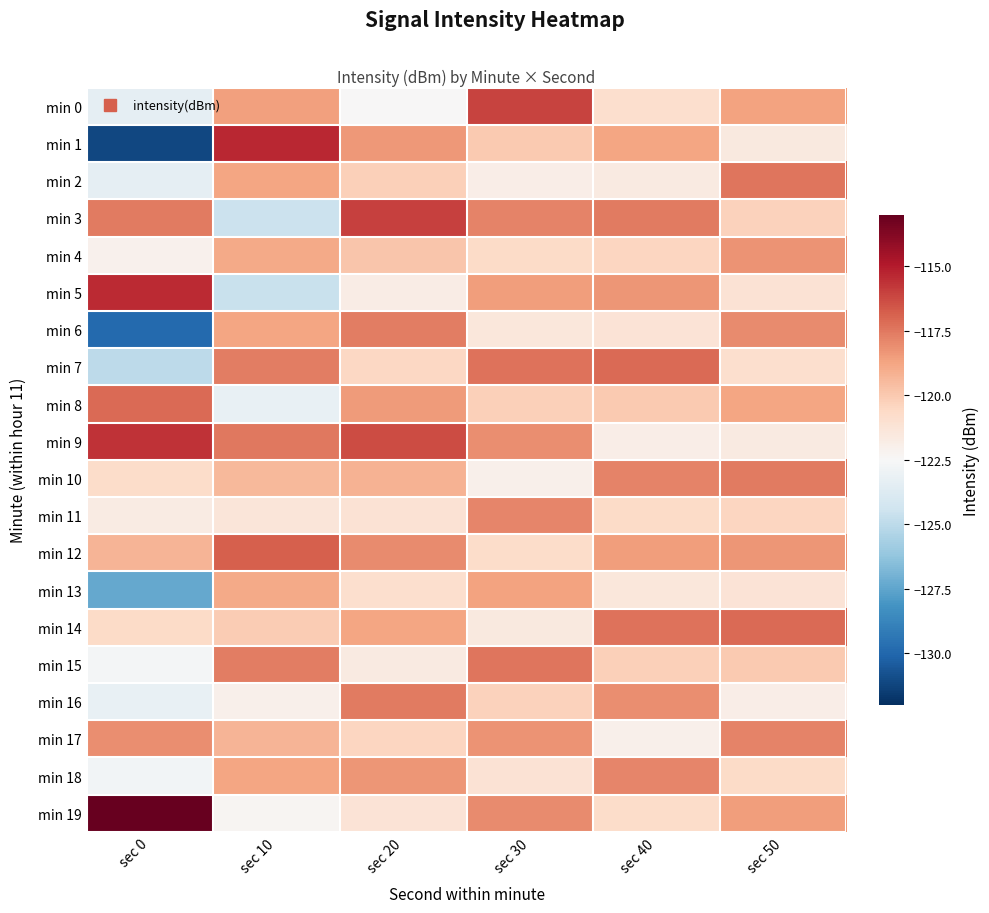

Reading left to right, list all the values displayed in this chart.

min 0: sec 0=-123.3	sec 10=-118.6	sec 20=-122.5	sec 30=-116.1	sec 40=-120.9	sec 50=-118.7
min 1: sec 0=-131.1	sec 10=-115.3	sec 20=-118.3	sec 30=-120.0	sec 40=-118.8	sec 50=-121.5
min 2: sec 0=-123.3	sec 10=-118.7	sec 20=-120.2	sec 30=-121.9	sec 40=-121.7	sec 50=-117.4
min 3: sec 0=-117.5	sec 10=-124.5	sec 20=-116.0	sec 30=-117.8	sec 40=-117.5	sec 50=-120.3
min 4: sec 0=-122.1	sec 10=-118.9	sec 20=-119.9	sec 30=-120.7	sec 40=-120.4	sec 50=-118.2
min 5: sec 0=-115.4	sec 10=-124.6	sec 20=-121.8	sec 30=-118.5	sec 40=-118.3	sec 50=-121.1
min 6: sec 0=-129.9	sec 10=-118.8	sec 20=-117.7	sec 30=-121.4	sec 40=-121.2	sec 50=-118.0
min 7: sec 0=-125.0	sec 10=-117.6	sec 20=-120.5	sec 30=-117.3	sec 40=-117.1	sec 50=-120.9
min 8: sec 0=-117.1	sec 10=-123.2	sec 20=-118.4	sec 30=-120.2	sec 40=-120.0	sec 50=-118.8
min 9: sec 0=-115.6	sec 10=-117.5	sec 20=-116.3	sec 30=-118.1	sec 40=-121.9	sec 50=-121.7
min 10: sec 0=-120.7	sec 10=-119.4	sec 20=-119.2	sec 30=-122.0	sec 40=-117.8	sec 50=-117.5
min 11: sec 0=-121.7	sec 10=-121.3	sec 20=-121.1	sec 30=-117.9	sec 40=-120.7	sec 50=-120.4
min 12: sec 0=-119.3	sec 10=-116.8	sec 20=-118.0	sec 30=-120.8	sec 40=-118.5	sec 50=-118.3
min 13: sec 0=-127.3	sec 10=-118.9	sec 20=-120.9	sec 30=-118.7	sec 40=-121.4	sec 50=-121.2
min 14: sec 0=-120.7	sec 10=-120.1	sec 20=-118.8	sec 30=-121.5	sec 40=-117.3	sec 50=-117.1
min 15: sec 0=-122.7	sec 10=-117.7	sec 20=-121.7	sec 30=-117.4	sec 40=-120.2	sec 50=-120.0
min 16: sec 0=-123.2	sec 10=-122.0	sec 20=-117.5	sec 30=-120.3	sec 40=-118.1	sec 50=-121.9
min 17: sec 0=-118.1	sec 10=-119.2	sec 20=-120.4	sec 30=-118.2	sec 40=-122.0	sec 50=-117.8
min 18: sec 0=-122.8	sec 10=-118.8	sec 20=-118.3	sec 30=-121.1	sec 40=-117.9	sec 50=-120.7
min 19: sec 0=-113.0	sec 10=-122.3	sec 20=-121.2	sec 30=-118.0	sec 40=-120.8	sec 50=-118.5